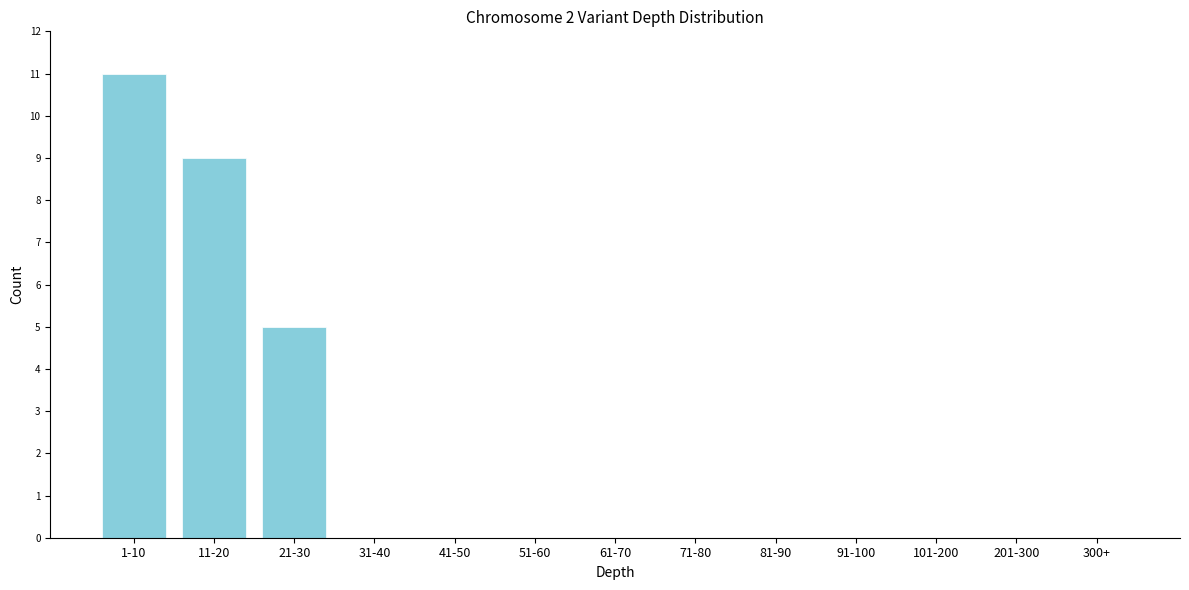

Reading left to right, transcribe all the data shown in this chart.

1-10=11	11-20=9	21-30=5	31-40=0	41-50=0	51-60=0	61-70=0	71-80=0	81-90=0	91-100=0	101-200=0	201-300=0	300+=0